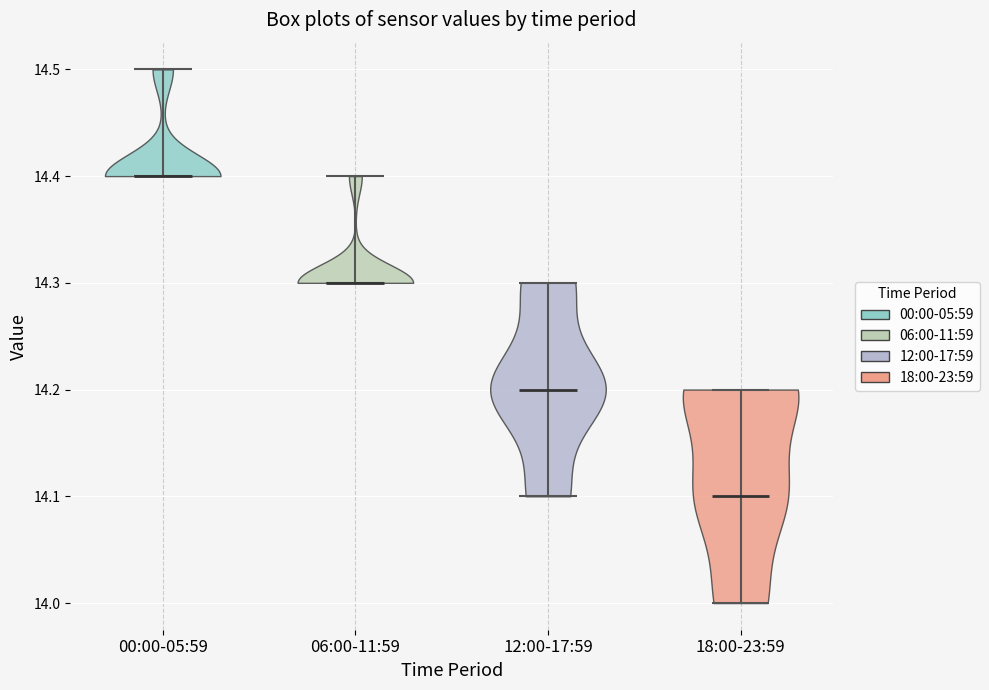

Reading left to right, read every violin against the y-axis: where its median line is, and the lowest and highest points it reaches. The values are not printed on the chart, so give them approximately, as read against the axis.

00:00-05:59: median line 14.4, lowest point 14.4, highest point 14.5
06:00-11:59: median line 14.3, lowest point 14.3, highest point 14.4
12:00-17:59: median line 14.2, lowest point 14.1, highest point 14.3
18:00-23:59: median line 14.1, lowest point 14.0, highest point 14.2